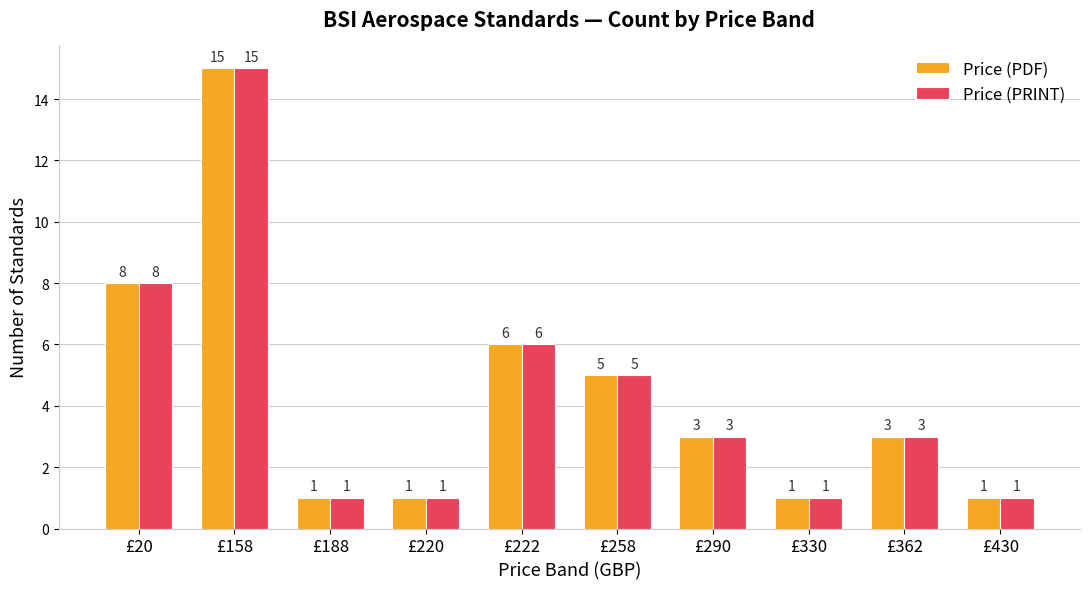

Does the chart contain stacked bars?

No